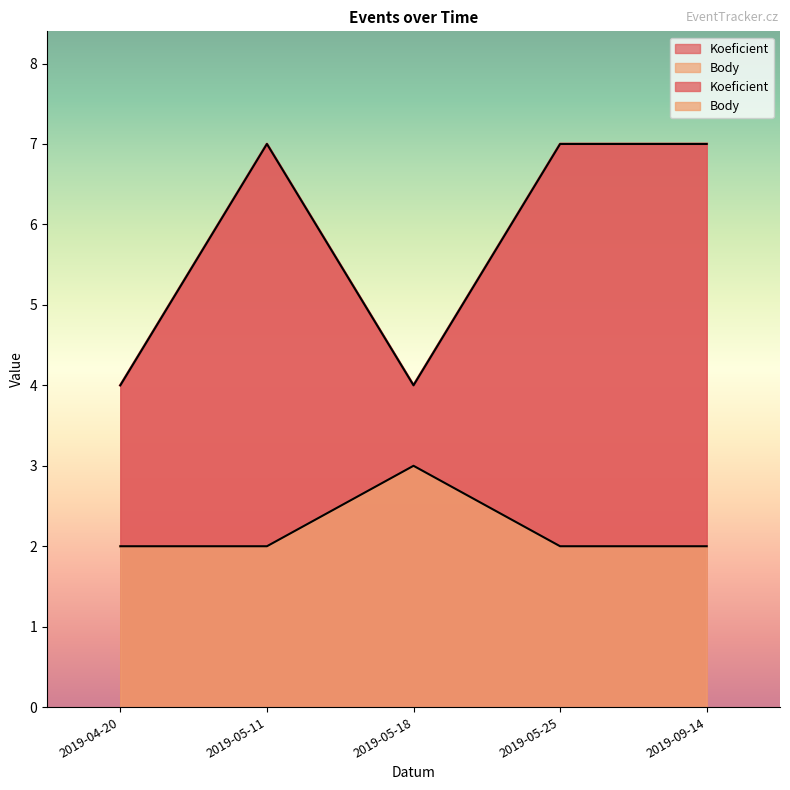

Which category has the highest value in the Koeficient series?

2019-05-11